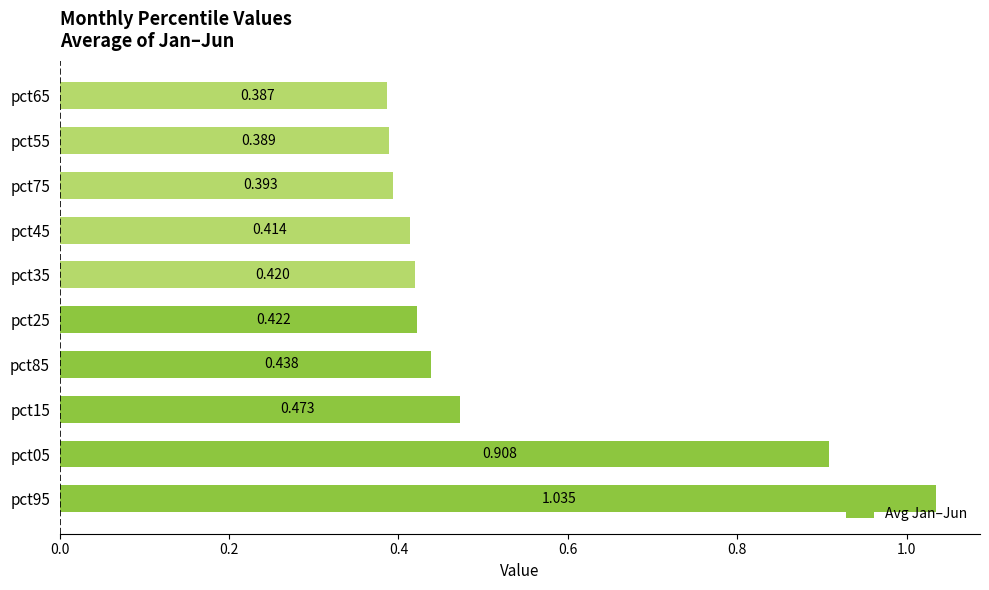

What is the sum of all values?

5.3